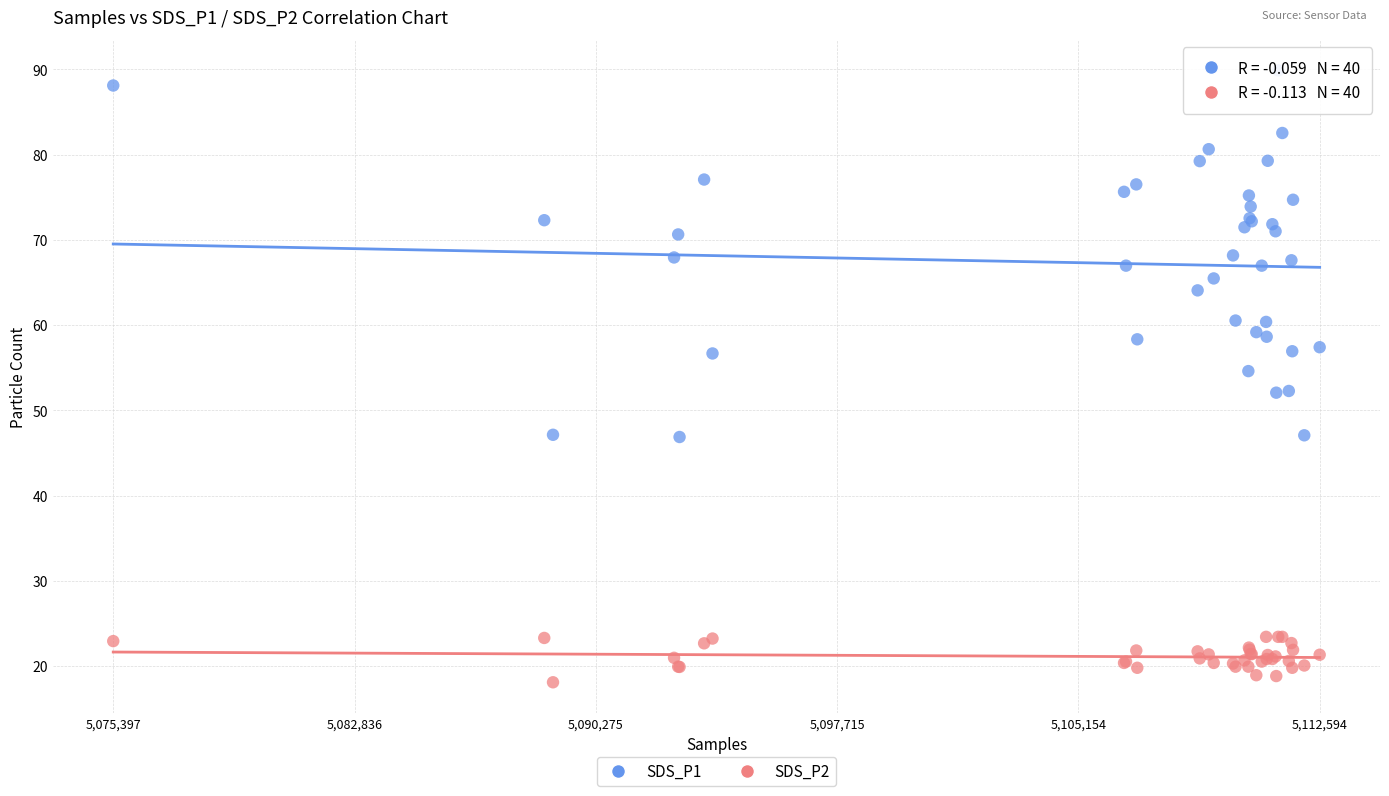

Which series contains the highest Y value?

SDS_P1